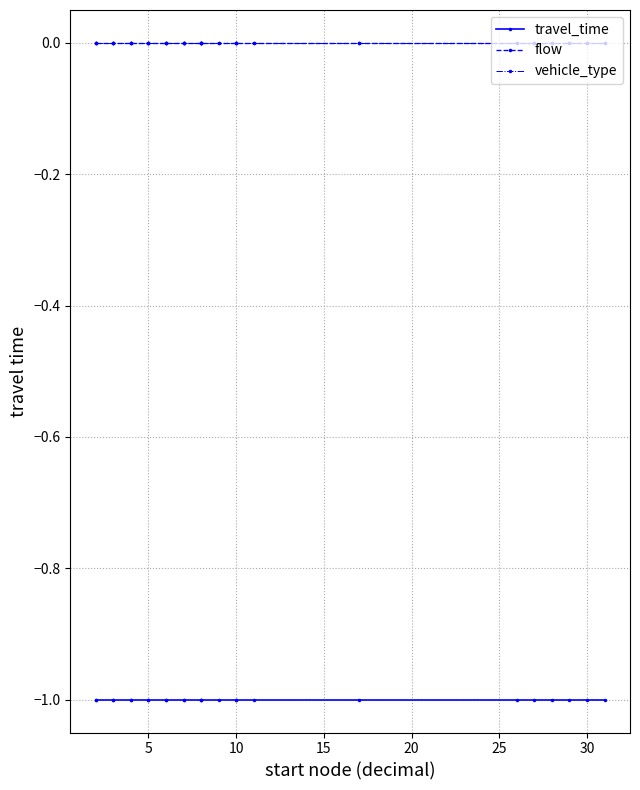

Rank the series by their maximum value, from highest to lowest.

flow, vehicle_type, travel_time